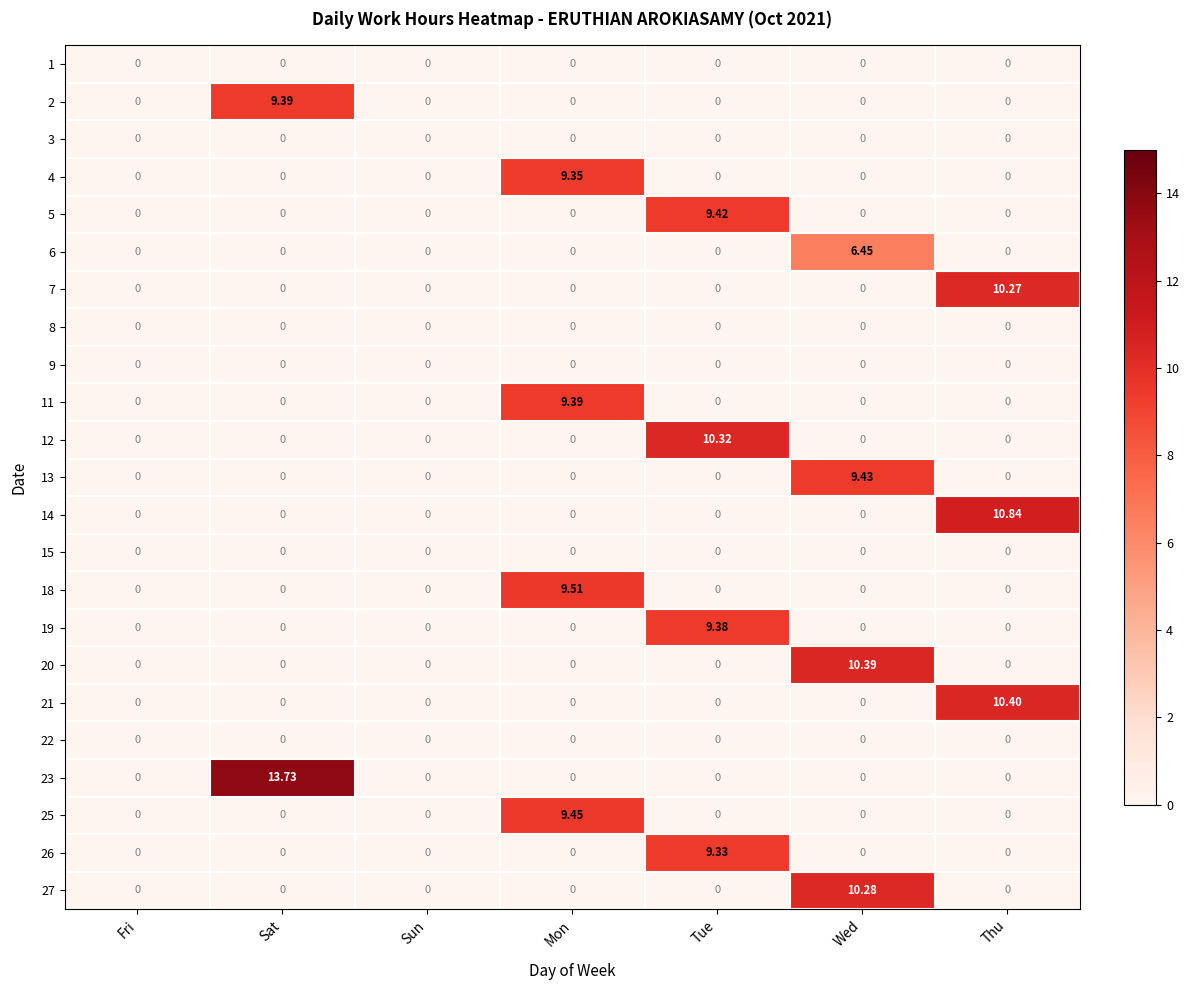

At which category is the sum across all series the highest?

Tue